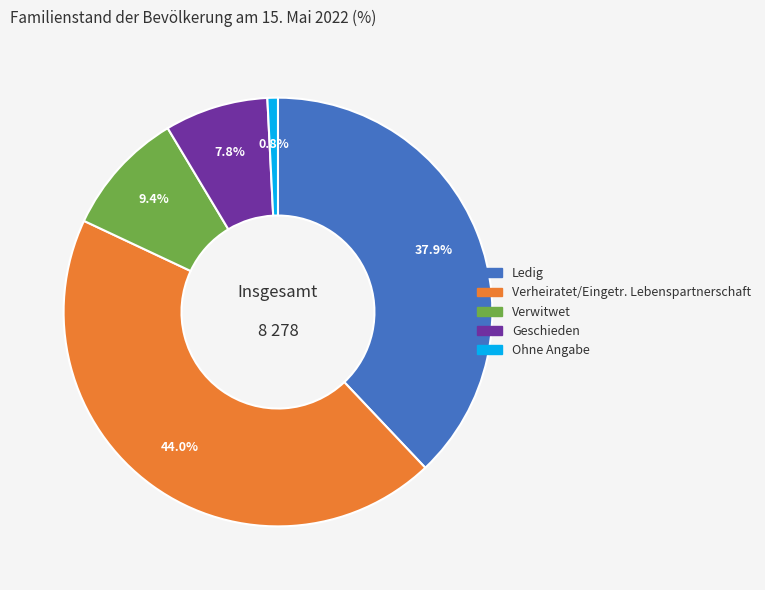

True or false: Ledig accounts for 49% of the total.

False